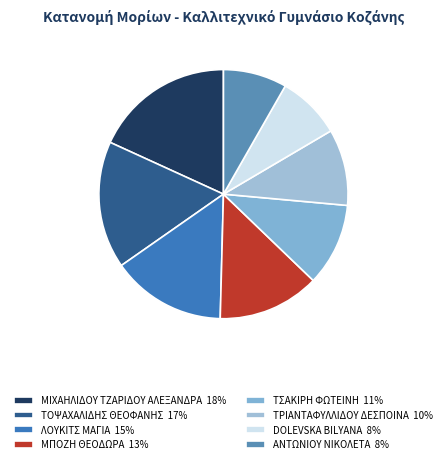

Does ΜΙΧΑΗΛΙΔΟΥ ΤΖΑΡΙΔΟΥ ΑΛΕΞΑΝΔΡΑ account for over 50% of the chart?

No